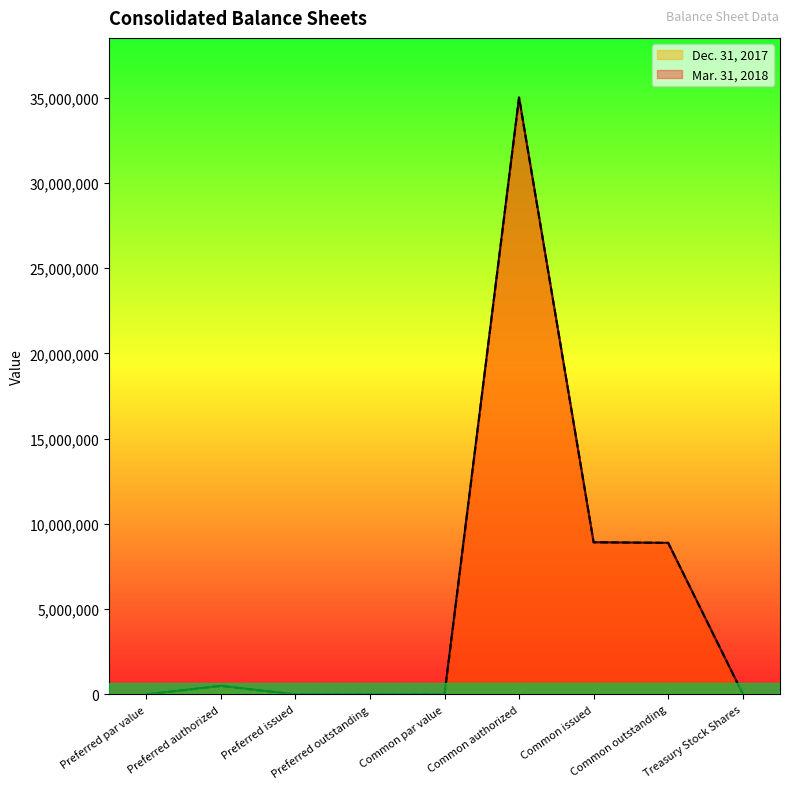

What is the difference between the second highest and minimum values in the Mar. 31, 2018 series?

8921609